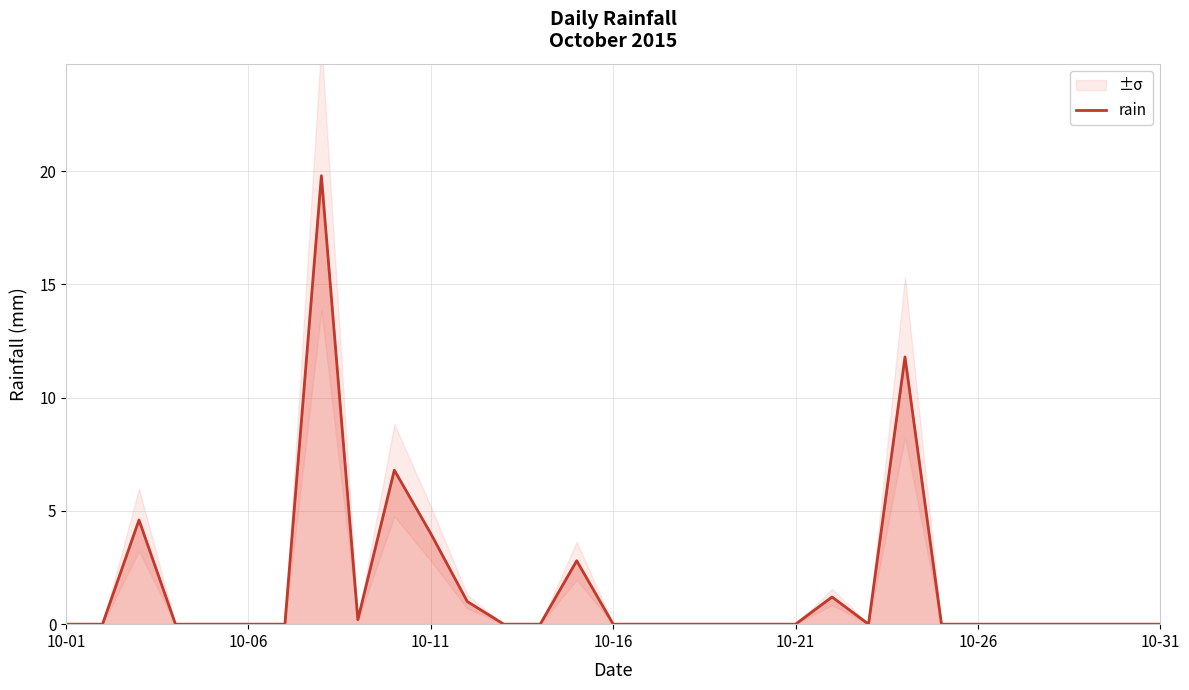

True or false: there are more than 0 points higher than both neighbors.

True